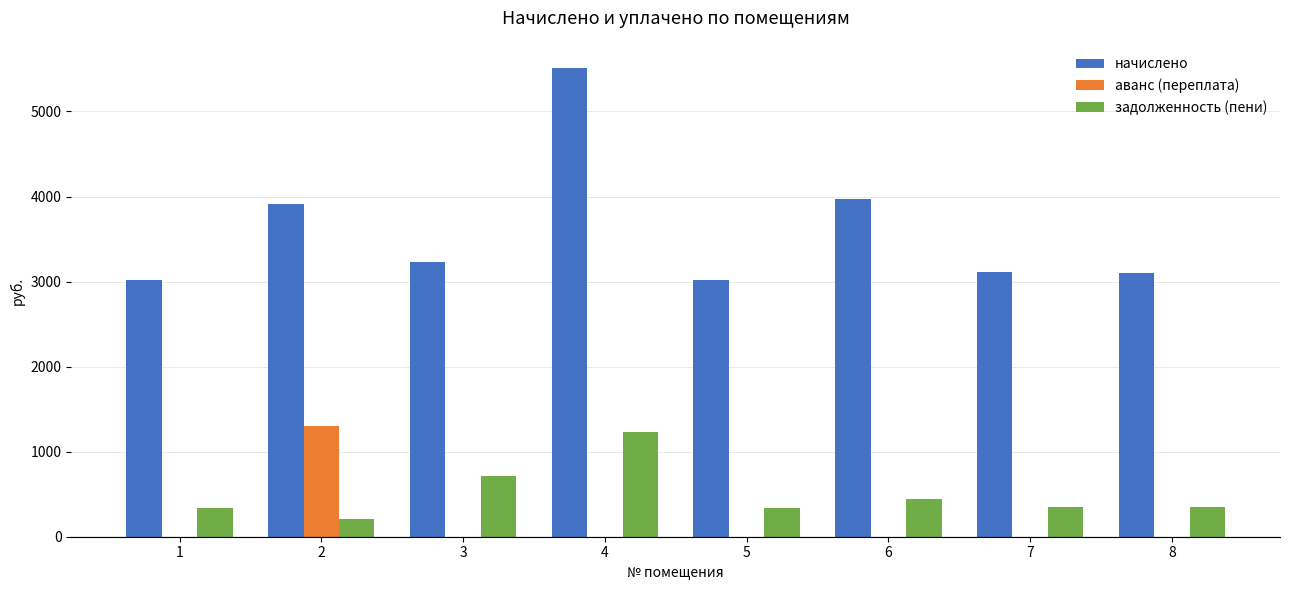

Between 5 and 6, which series saw the biggest shift?

начислено